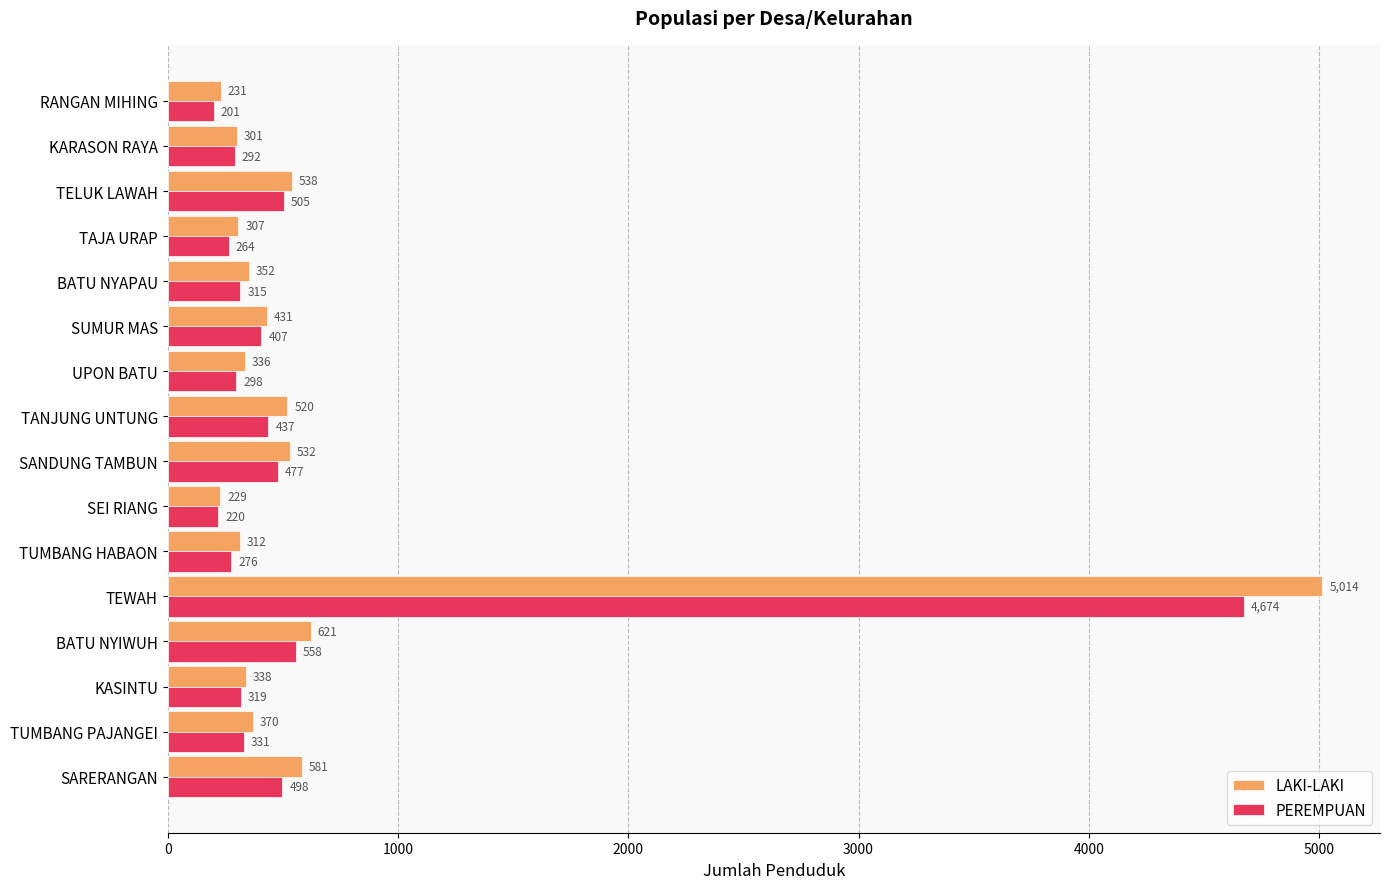

Count the number of data series in this chart.

2